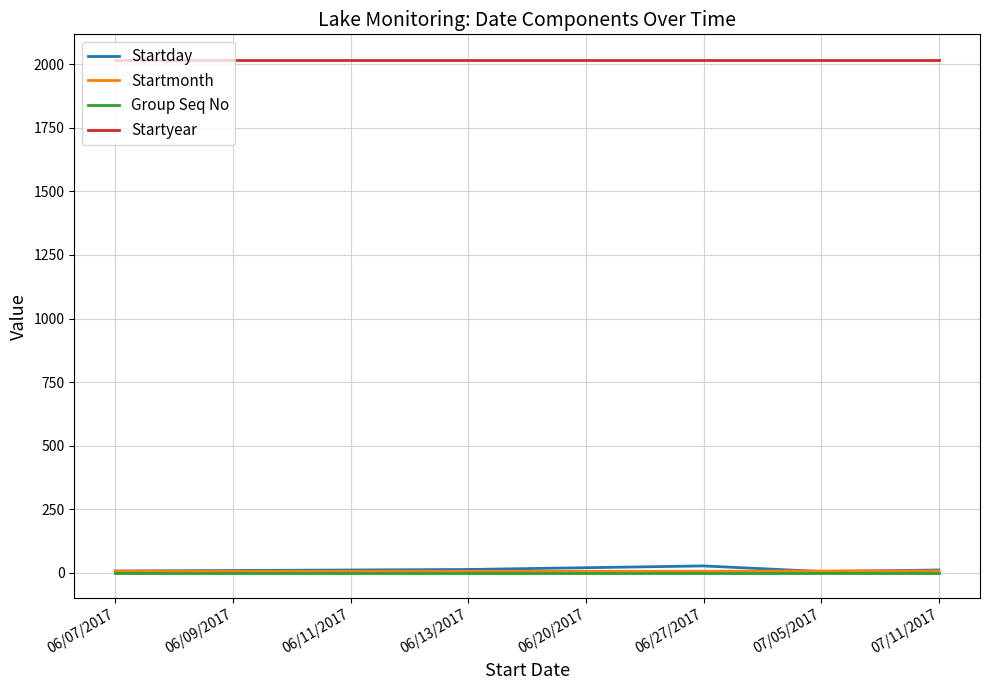

Which series has the largest total across all categories?

Startyear